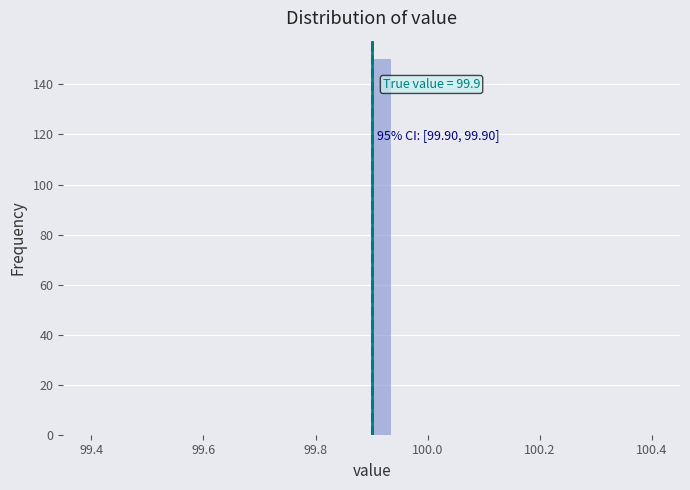

Around what value on the x-axis is the tallest bar? Give the approximate position of its centre, as read against the axis.

99.92